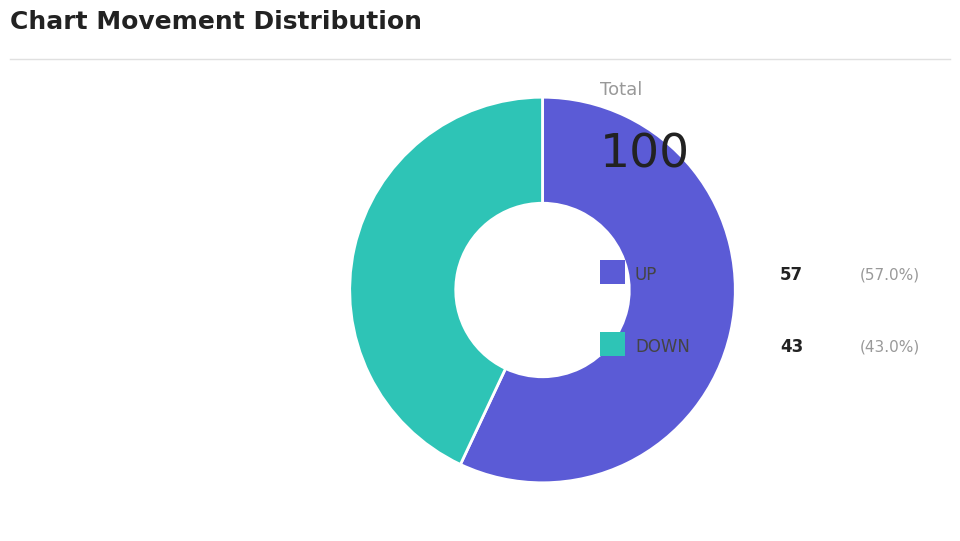

Is there a majority slice in this chart?

Yes